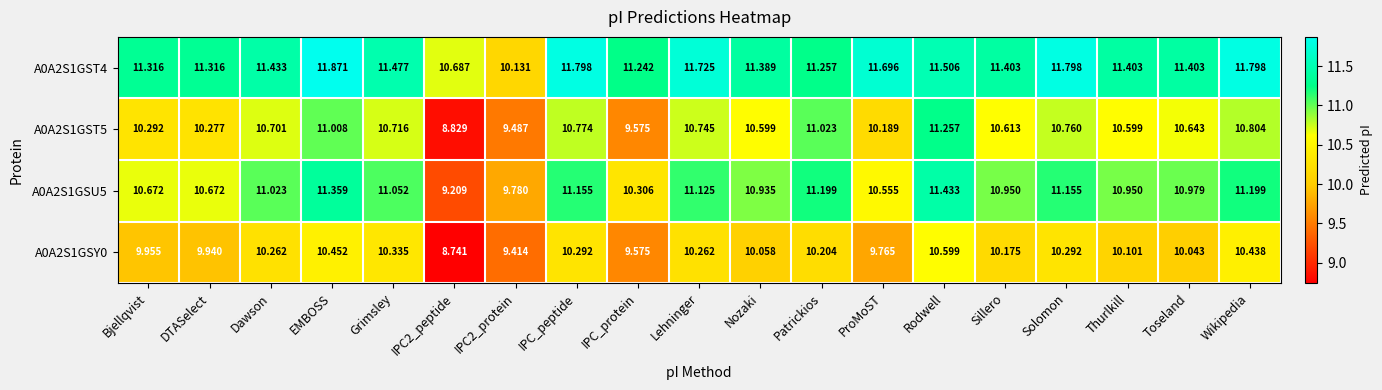

How many series are shown in this chart?

4